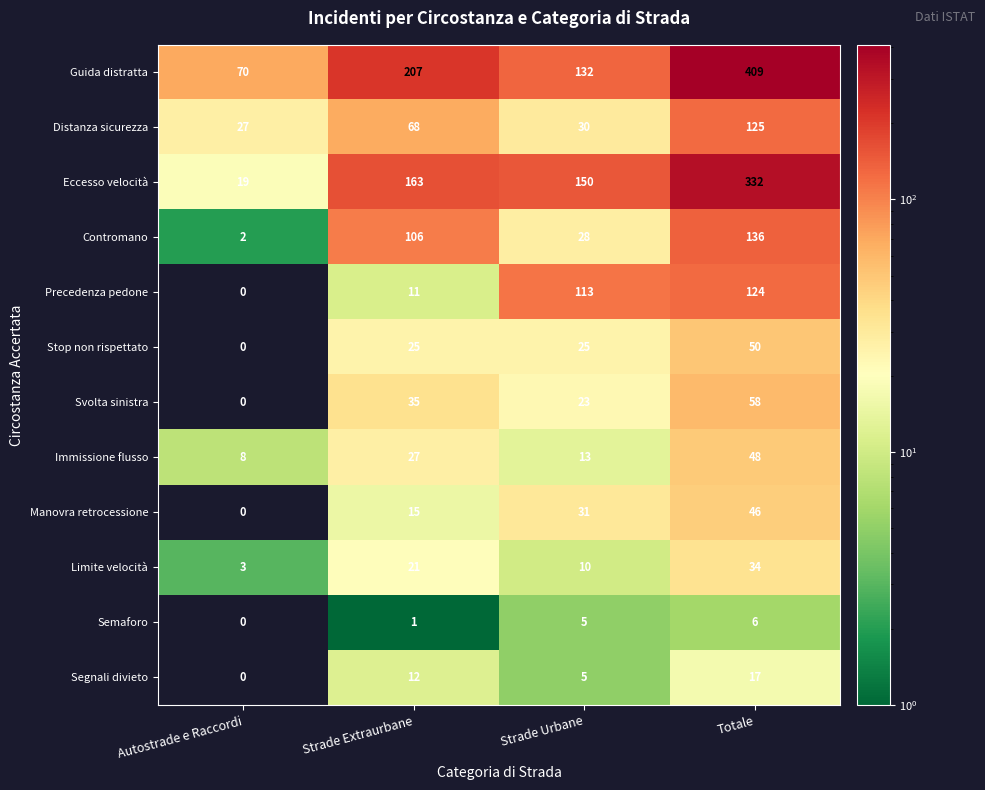

The value of Limite velocità at Strade Extraurbane is 11. True or false?

False